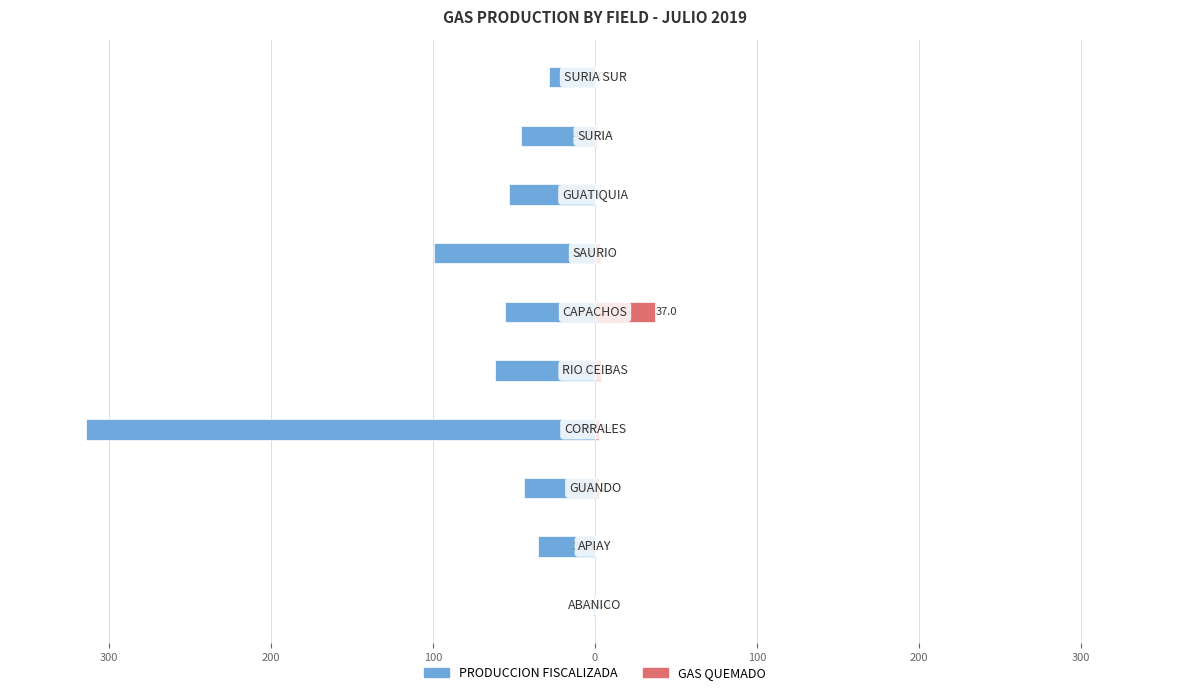

How many values in GAS QUEMADO are above zero?

9